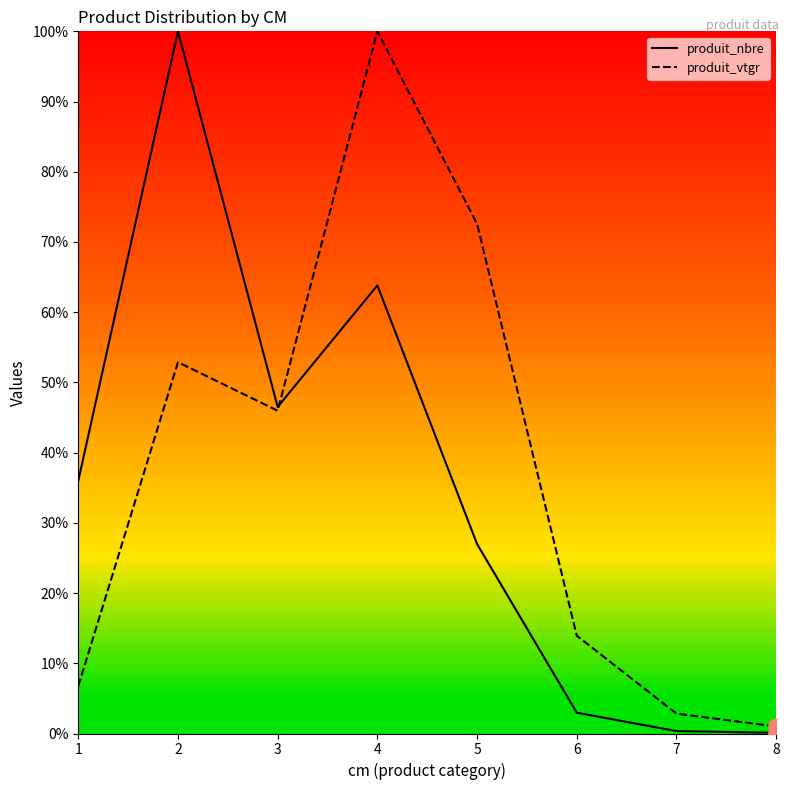

Which series contains the lowest Y value?

produit_nbre